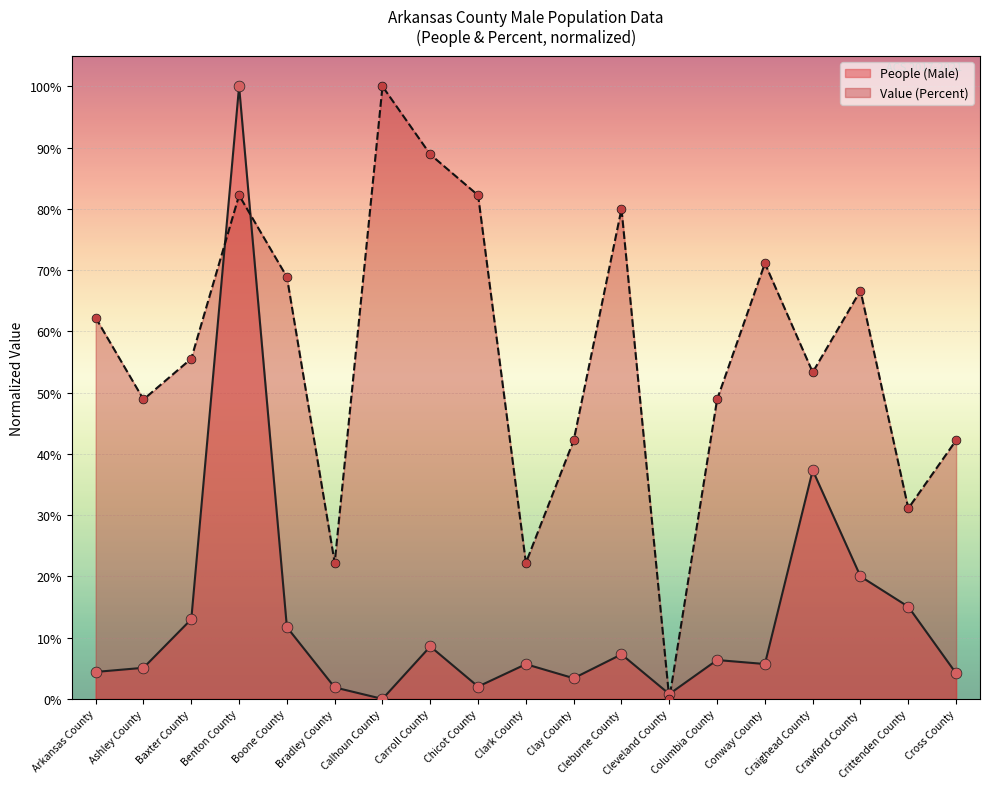

Which series contains the highest Y value?

People (Male)